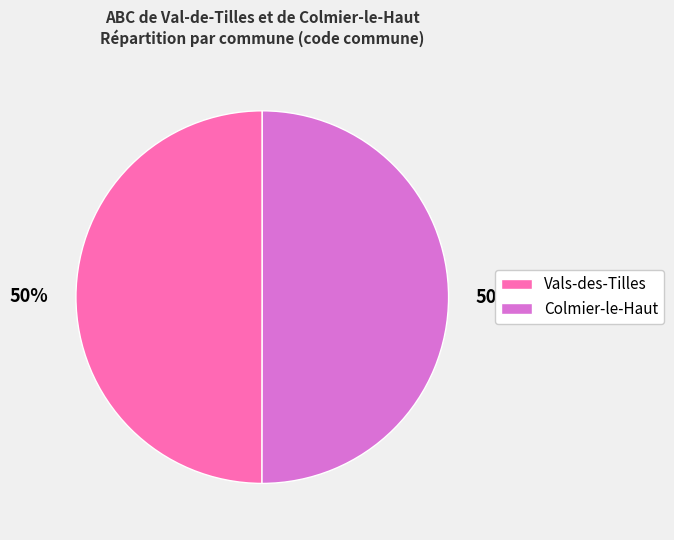

What percentage is the Vals-des-Tilles slice, to the nearest percent?

50%